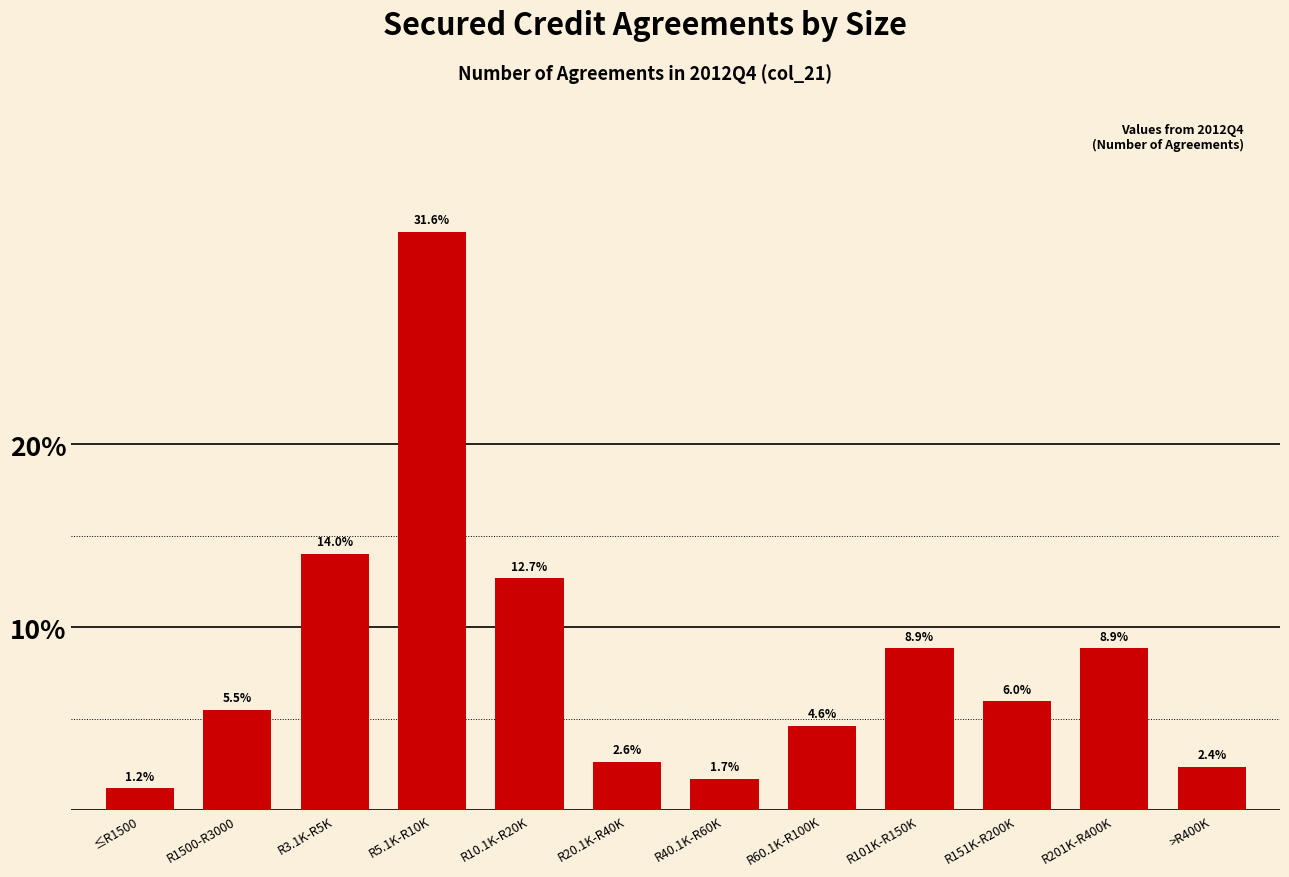

Reading left to right, transcribe all the data shown in this chart.

≤R1500=1.2	R1500-R3000=5.5	R3.1K-R5K=14.0	R5.1K-R10K=31.6	R10.1K-R20K=12.7	R20.1K-R40K=2.6	R40.1K-R60K=1.7	R60.1K-R100K=4.6	R101K-R150K=8.9	R151K-R200K=6.0	R201K-R400K=8.9	>R400K=2.4